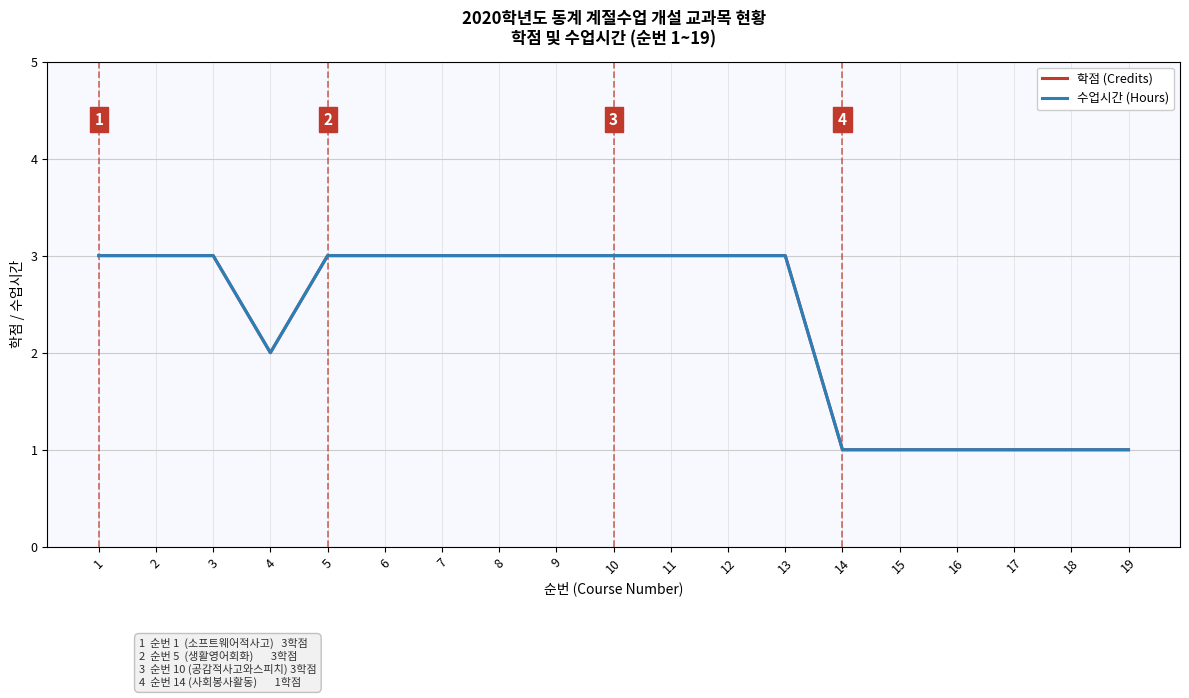

Reading right to left, extract all data points from this chart.

학점 (Credits): 1	1	1	1	1	1	3	3	3	3	3	3	3	3	3	2	3	3	3
수업시간 (Hours): 1	1	1	1	1	1	3	3	3	3	3	3	3	3	3	2	3	3	3